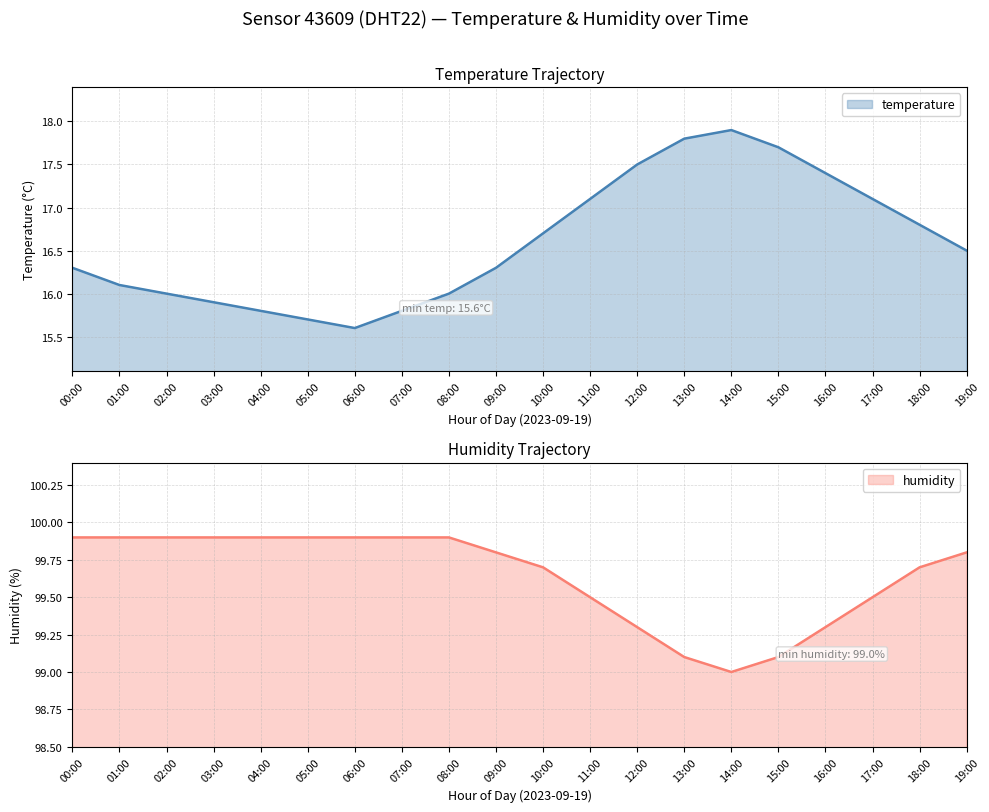

In temperature, how many points are higher than both neighbors (excluding endpoints)?

1